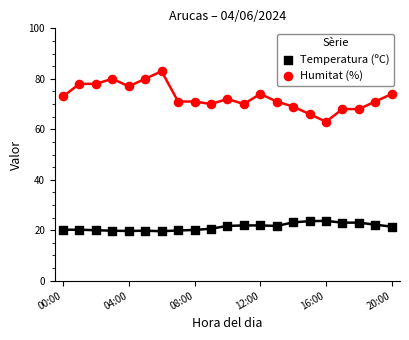

Which series contains the lowest Y value?

Temperatura (ºC)